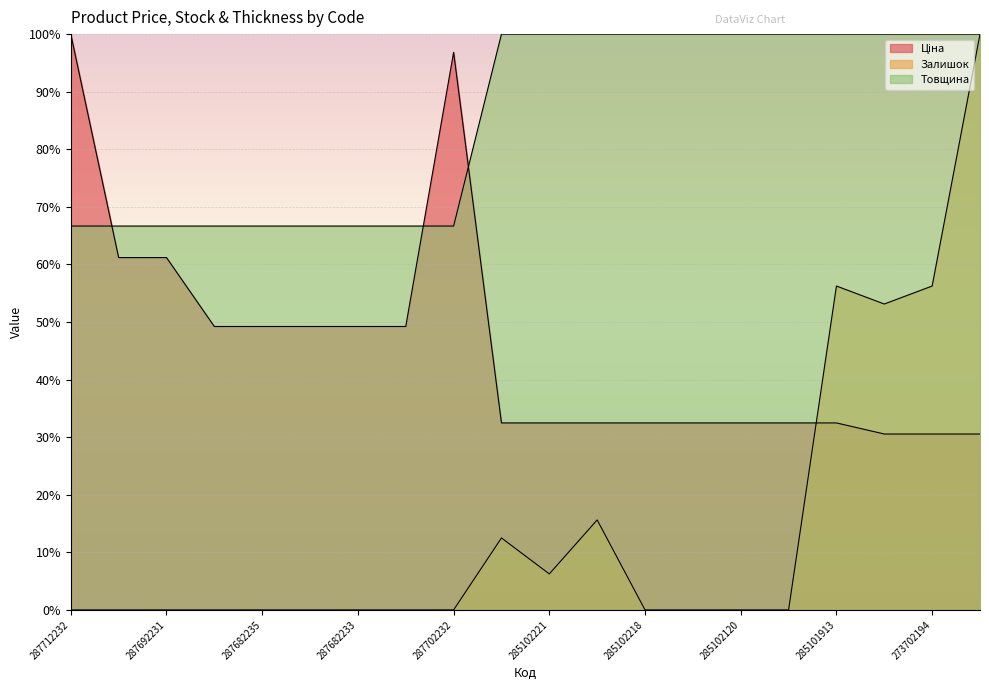

Rank the series at 285102120 from highest to lowest value.

Товщина, Ціна, Залишок